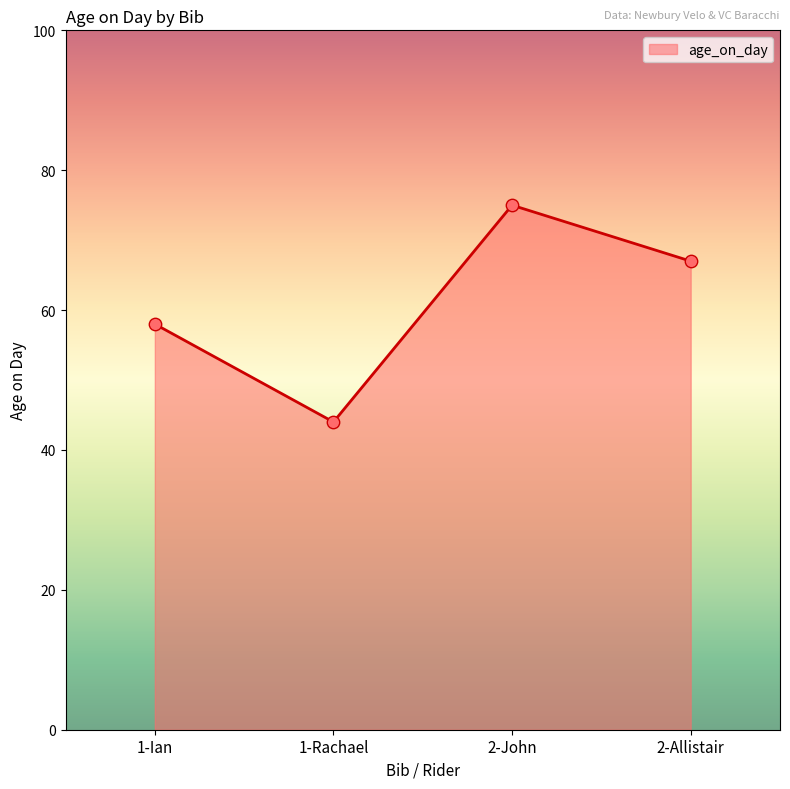

Approximately how many times larger is the value at 1-Ian compared to 1-Rachael?

1.3